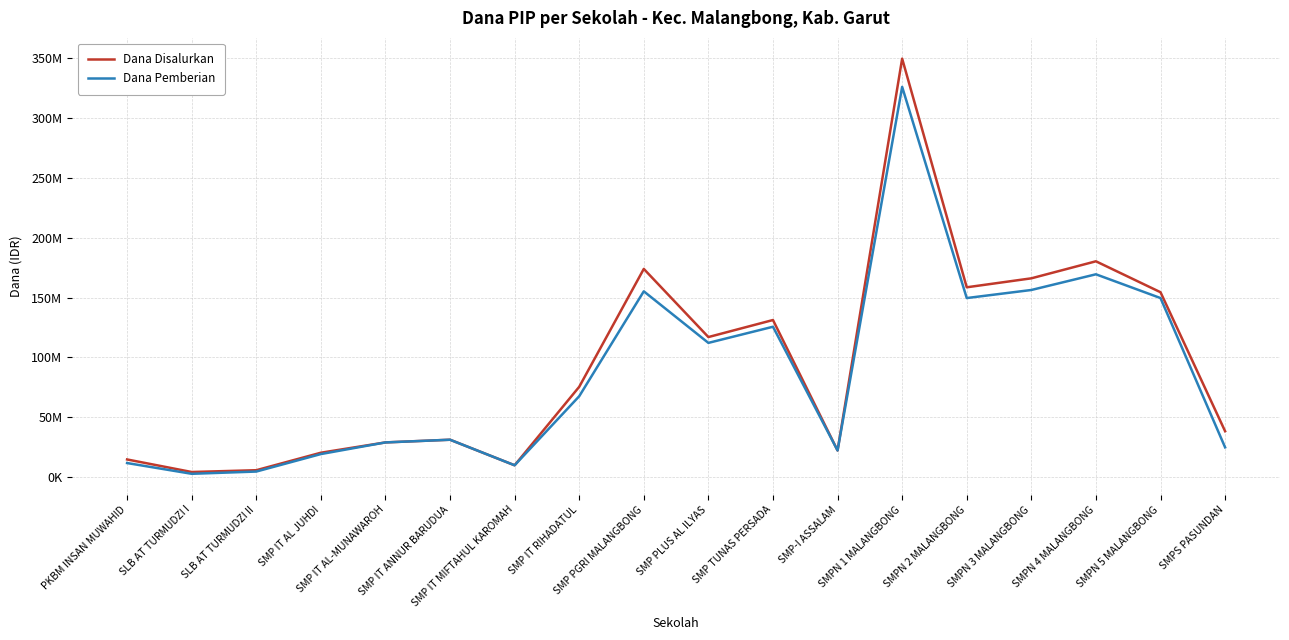

What are all the series names shown in the legend?

Dana Disalurkan, Dana Pemberian